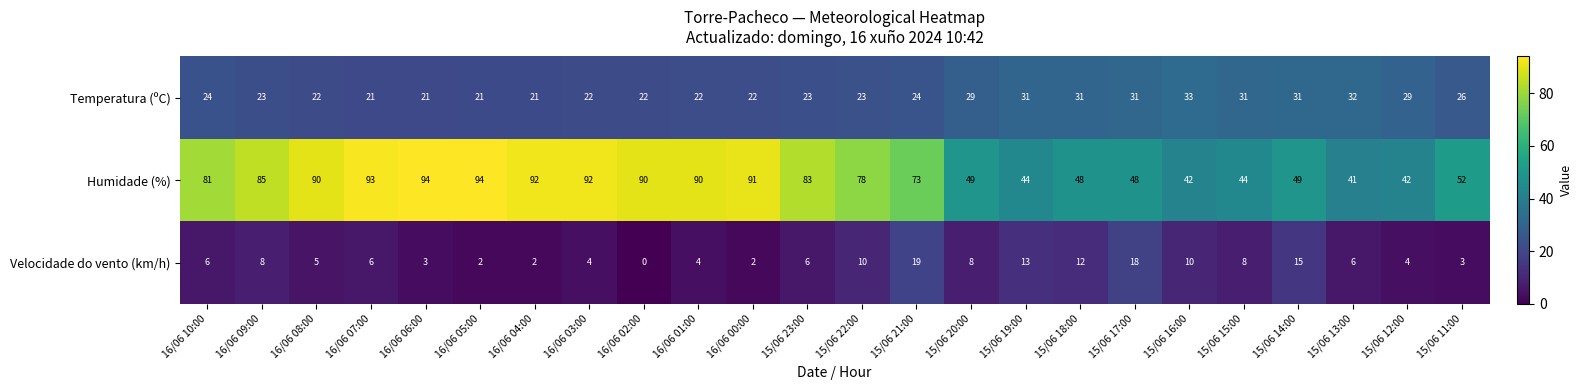

What is the sum of all Temperatura (ºC) values?

615